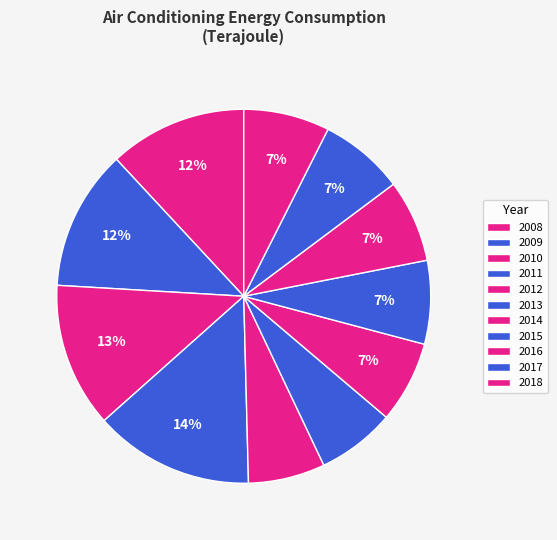

To the nearest percent, what is the combined percentage of 2017 and 2013?

14%